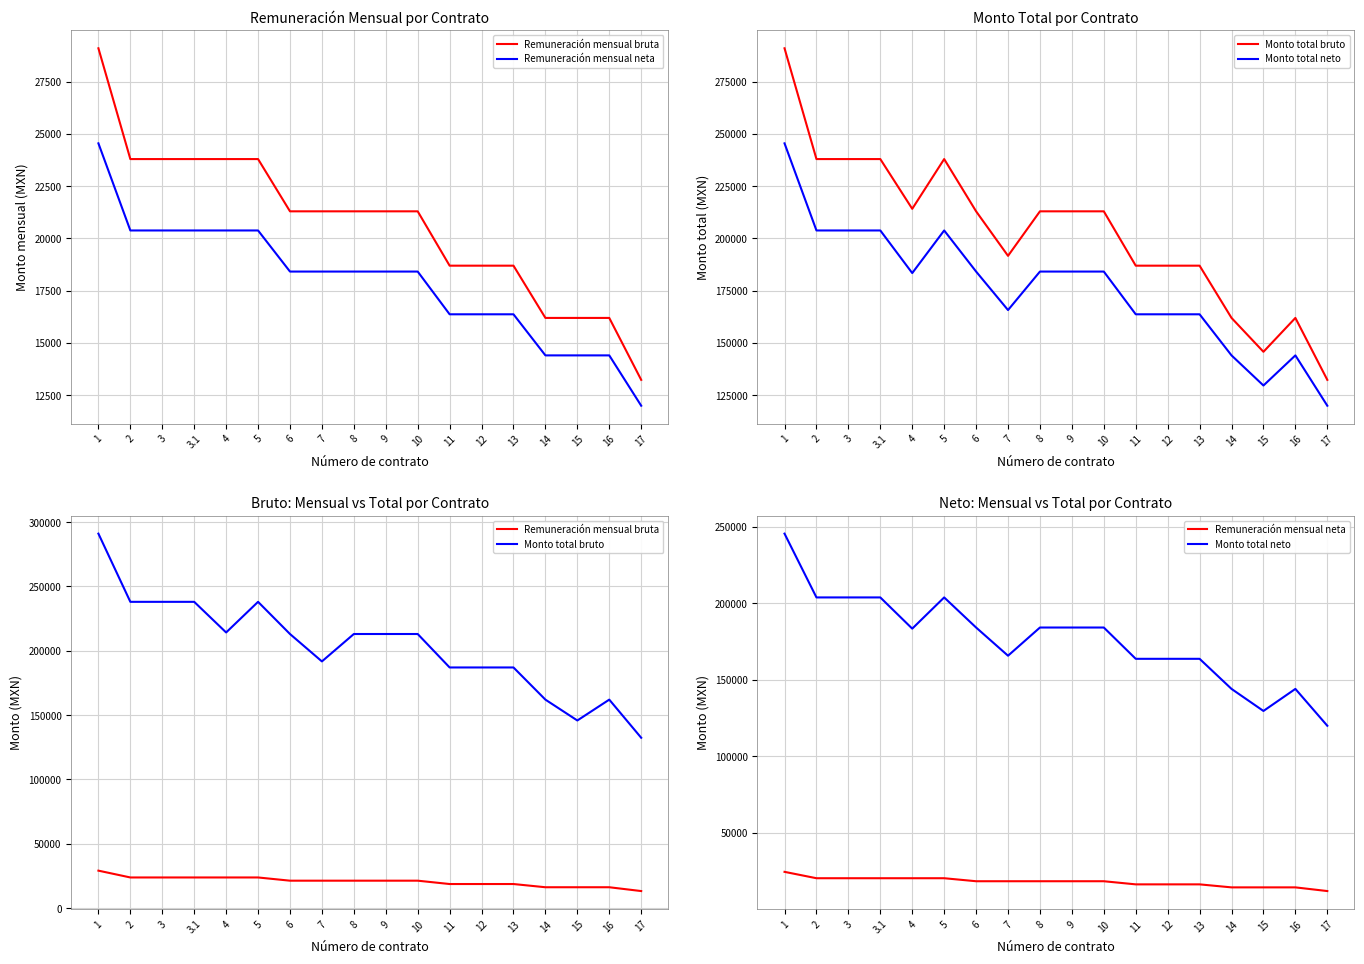

What is the sum of all Monto total bruto values?

3664070.0